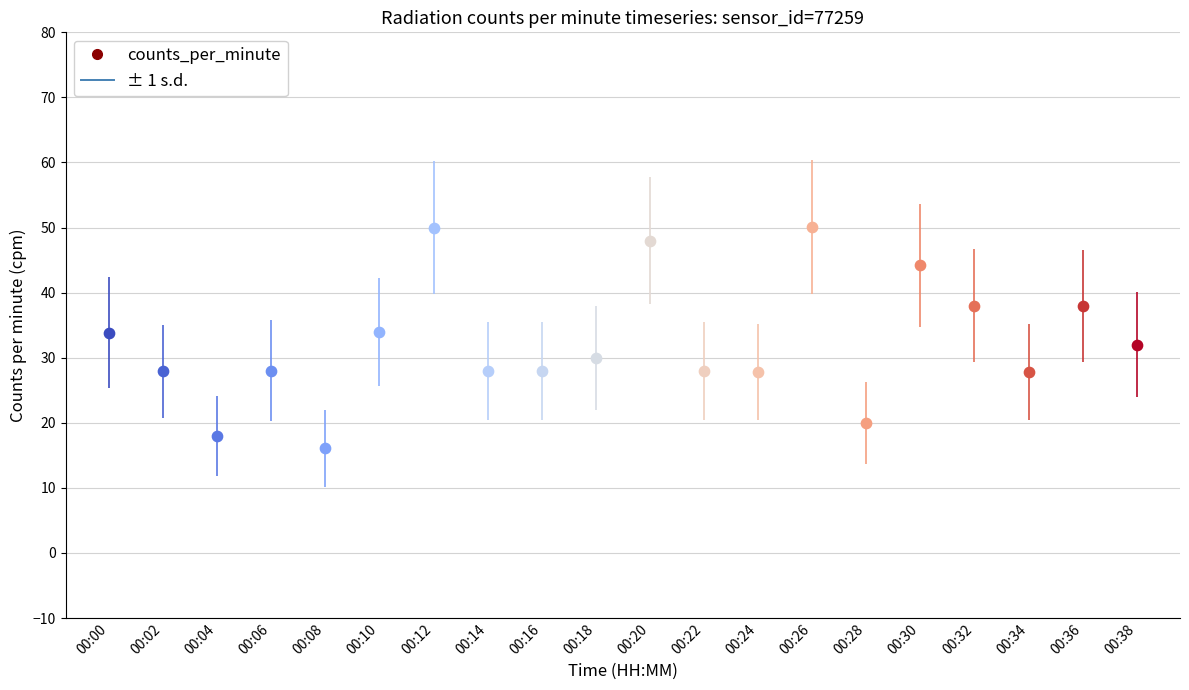

Between 00:34 and 00:04, which is larger?

00:34